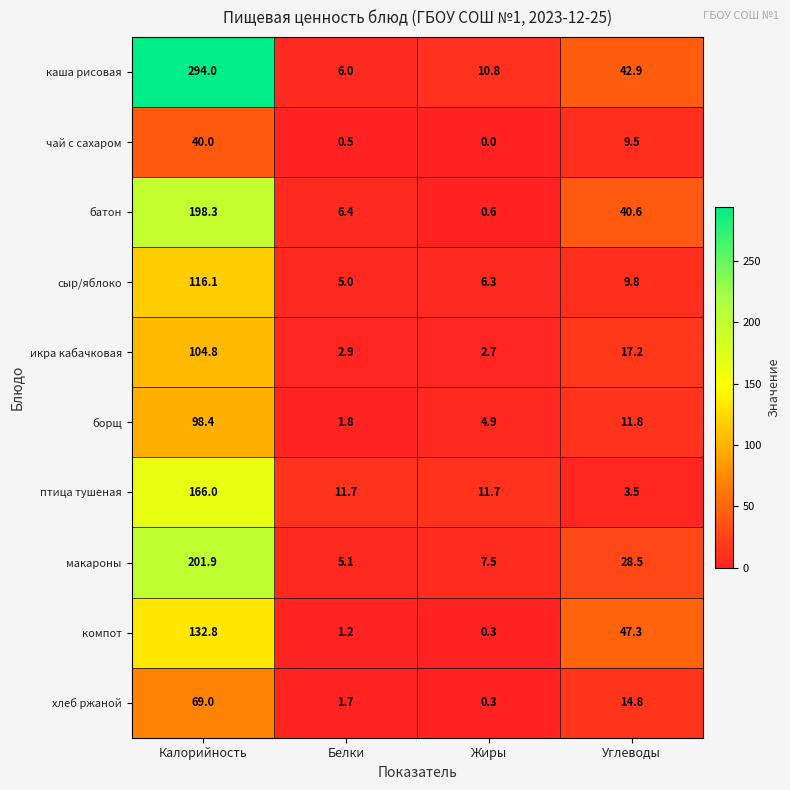

At which label is макароны closest to 103?

Углеводы